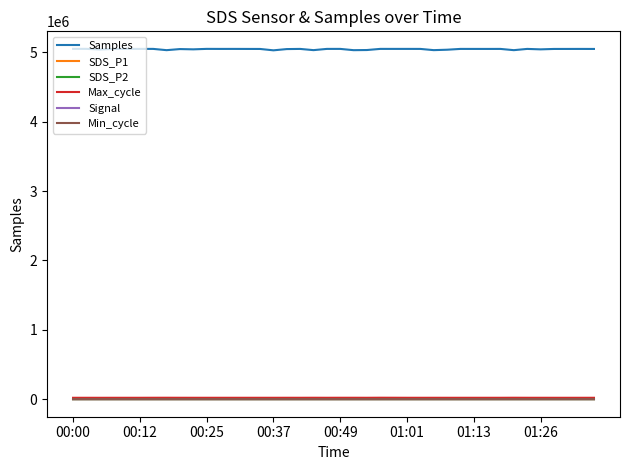

Which series has the largest range (max minus min)?

Samples